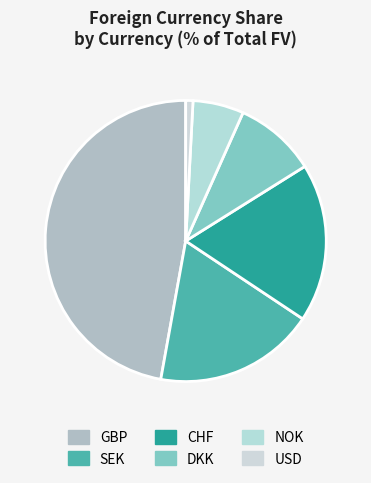

Is it true that DKK is 9% of the pie?

True